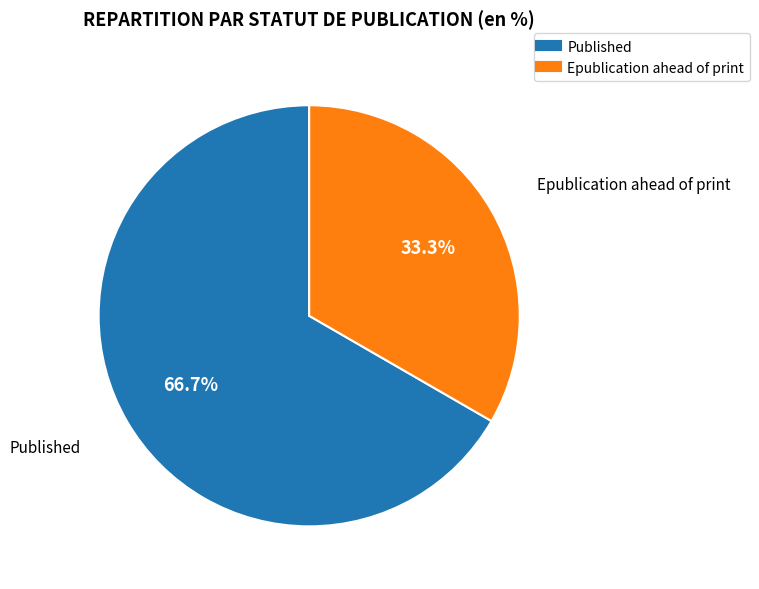

Is there any slice that represents more than half of the pie?

Yes